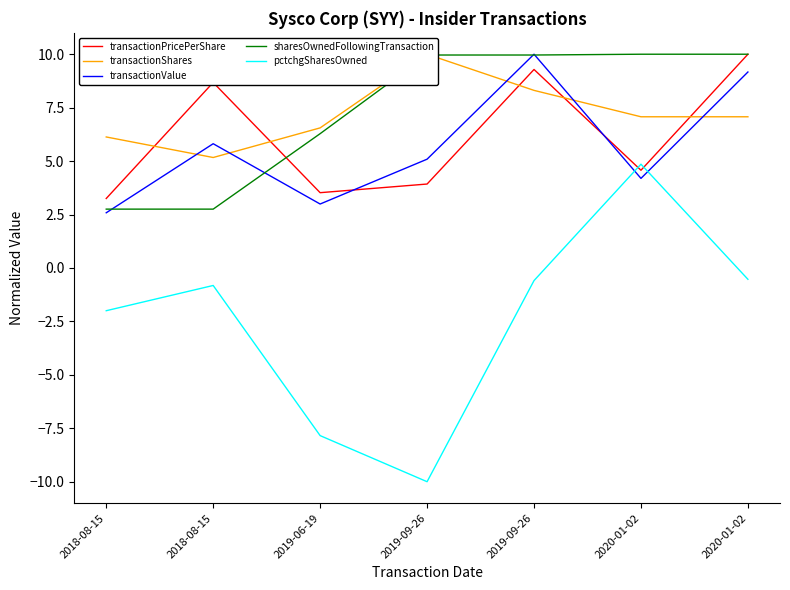

Reading left to right, list all the values displayed in this chart.

transactionPricePerShare: 2018-08-15=3.3	2018-08-15=8.7	2019-06-19=3.5	2019-09-26=3.9	2019-09-26=9.3	2020-01-02=4.6	2020-01-02=10.0
transactionShares: 2018-08-15=6.1	2018-08-15=5.2	2019-06-19=6.6	2019-09-26=10.0	2019-09-26=8.3	2020-01-02=7.1	2020-01-02=7.1
transactionValue: 2018-08-15=2.6	2018-08-15=5.8	2019-06-19=3.0	2019-09-26=5.1	2019-09-26=10.0	2020-01-02=4.2	2020-01-02=9.2
sharesOwnedFollowingTransaction: 2018-08-15=2.8	2018-08-15=2.8	2019-06-19=6.3	2019-09-26=10.0	2019-09-26=10.0	2020-01-02=10.0	2020-01-02=10.0
pctchgSharesOwned: 2018-08-15=-2.0	2018-08-15=-0.8	2019-06-19=-7.8	2019-09-26=-10.0	2019-09-26=-0.6	2020-01-02=4.9	2020-01-02=-0.5